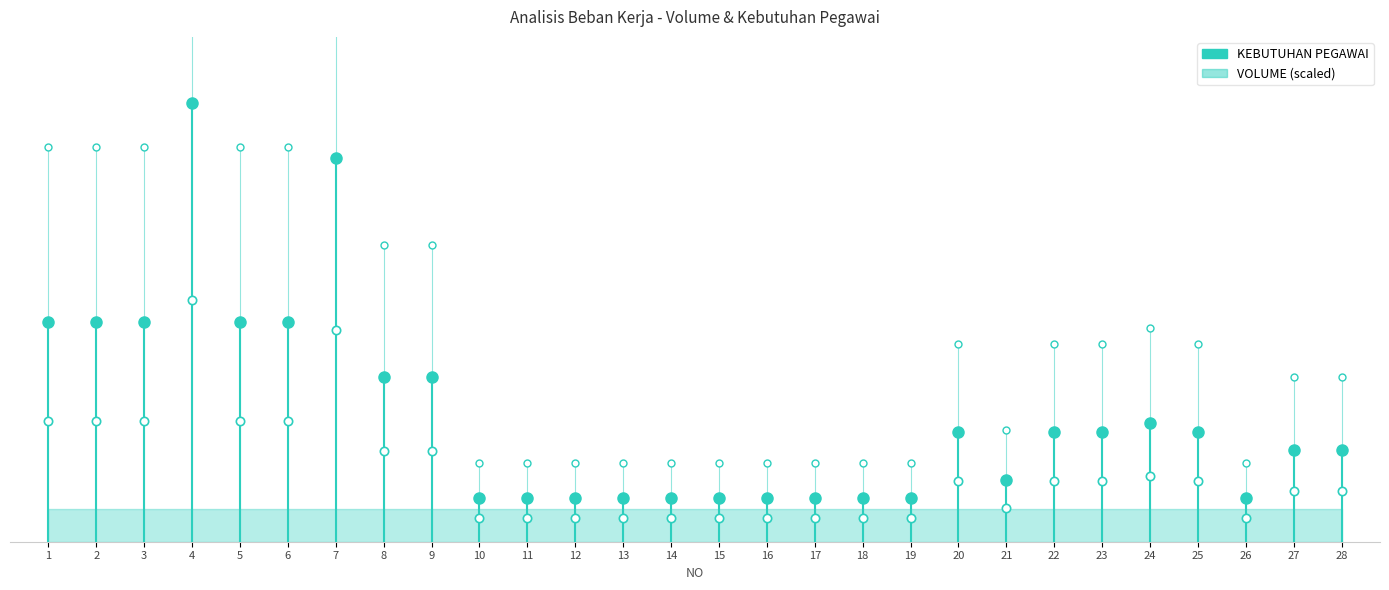

Which series has the largest total across all categories?

VOLUME (scaled)